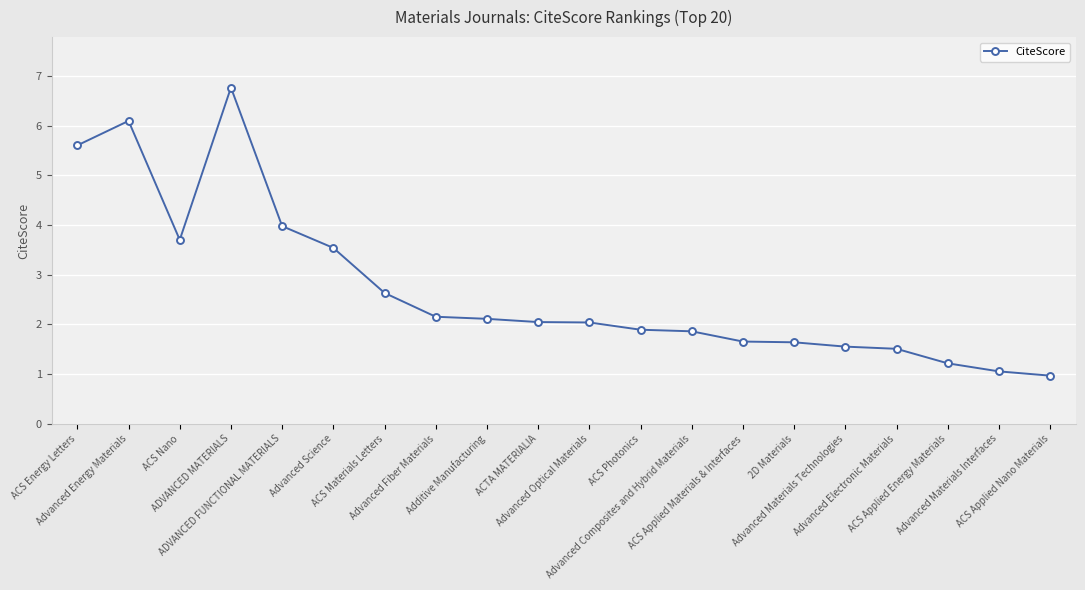

What is the difference between the second highest and second lowest values?

5.0